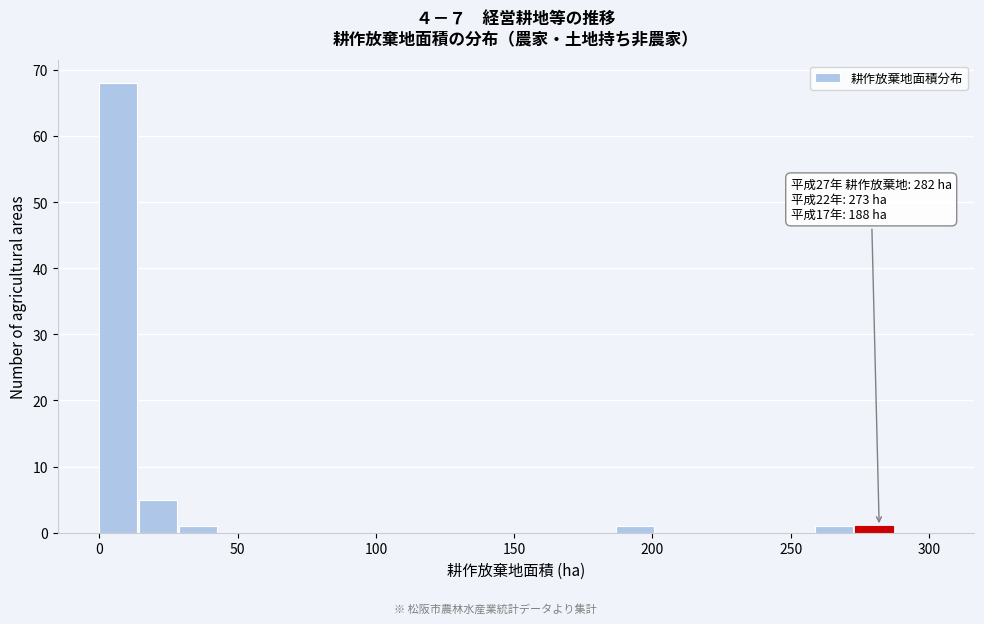

Read against the x-axis, roughly where is the centre of the tallest bar?

5